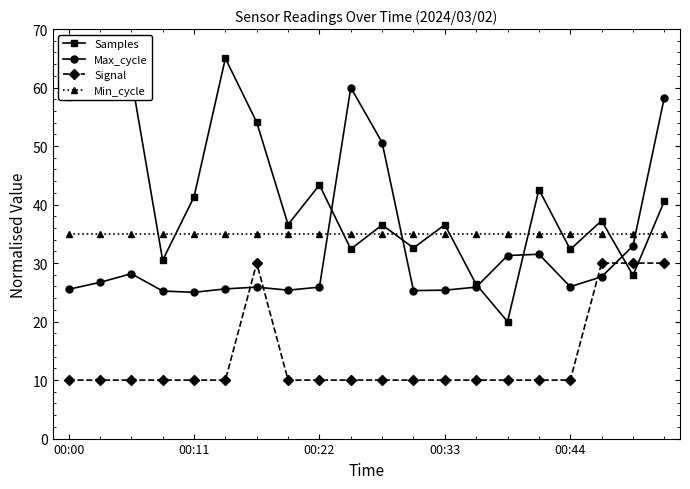

Is this an area chart (filled region under the line)?

No